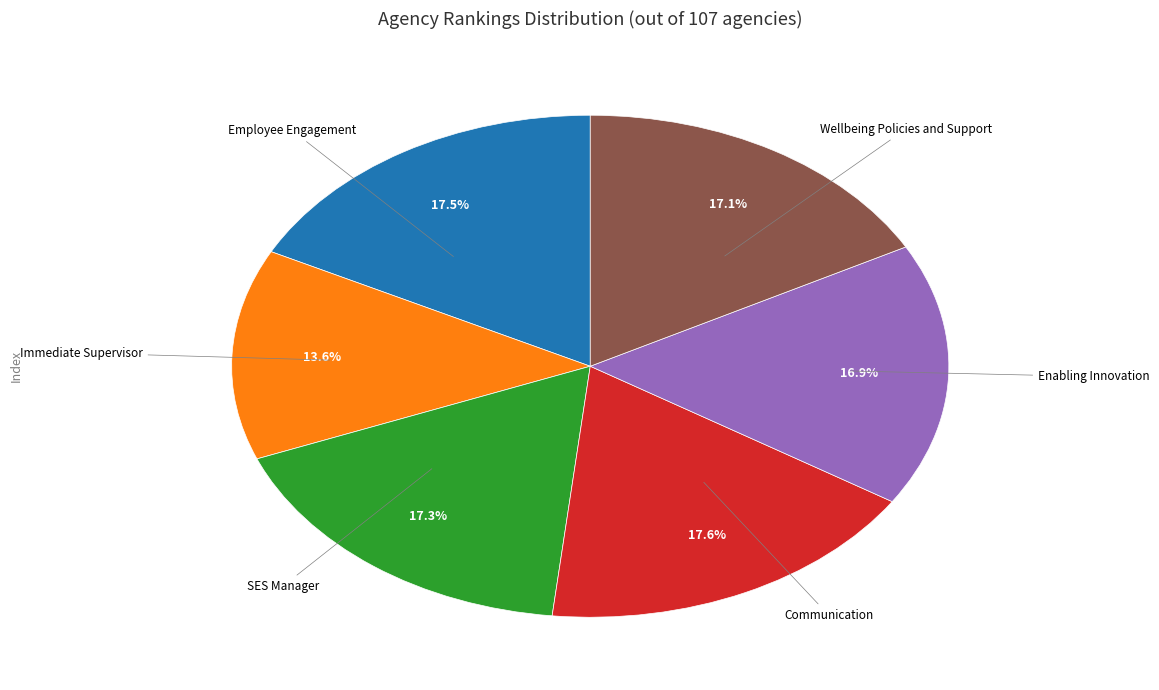

Is there any slice that represents more than half of the pie?

No